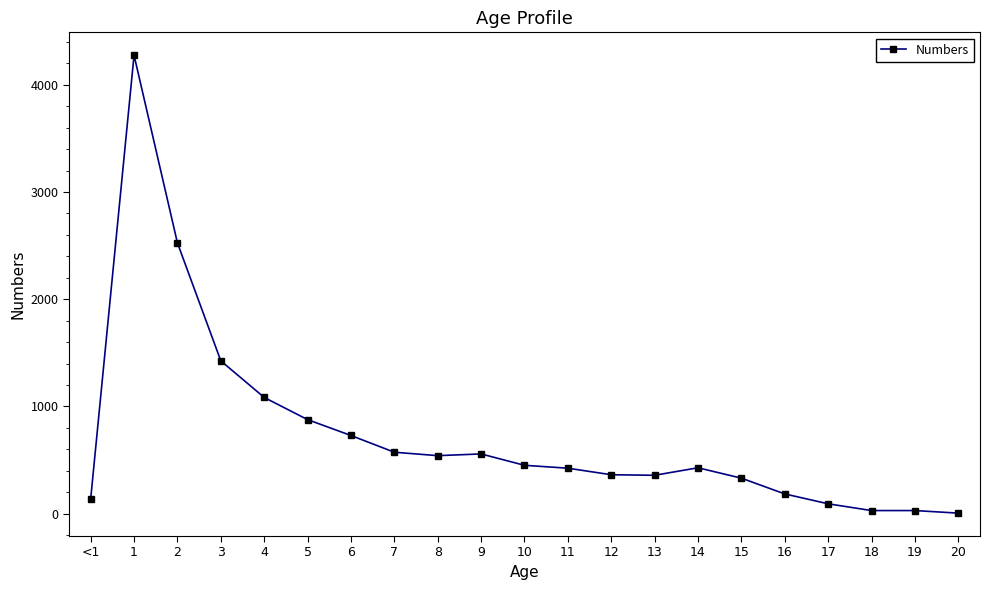

Where is the first local maximum?

1